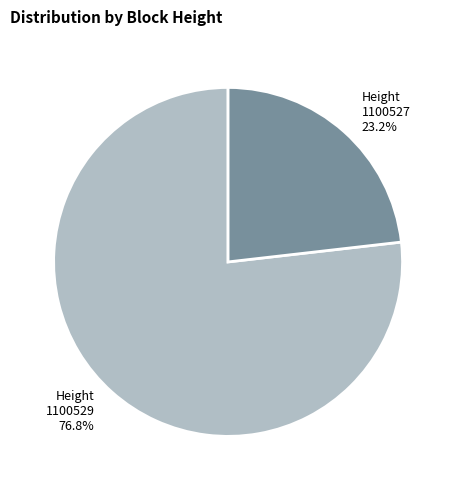

What percentage is the 1100529 slice, to the nearest percent?

77%